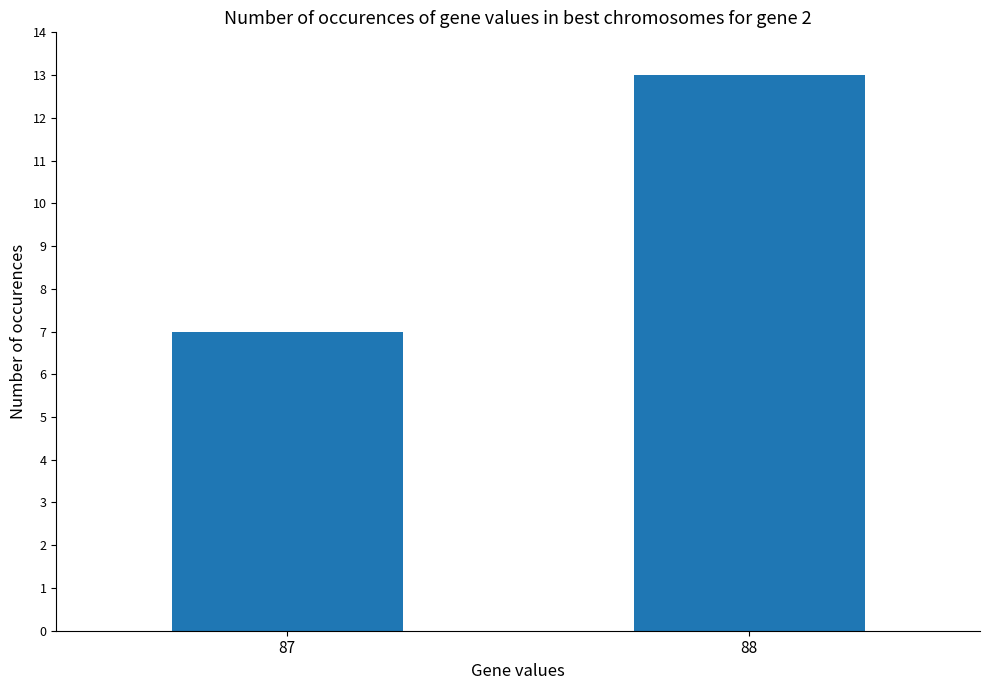

What is the sum of all values?

20